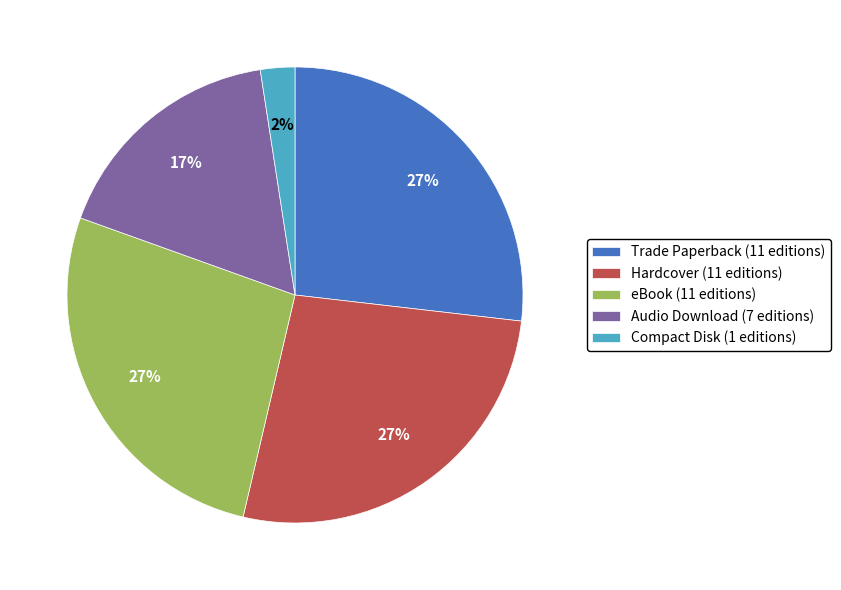

Count the number of slices in the pie.

5